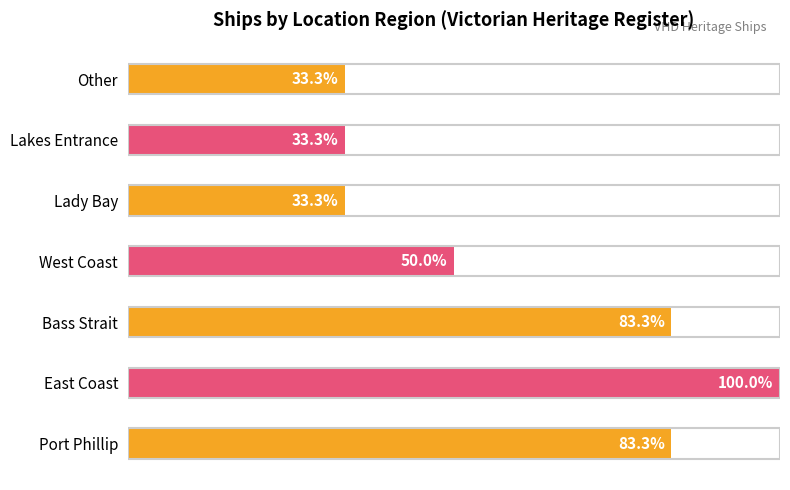

At which label is the value closest to 4?

Port Phillip